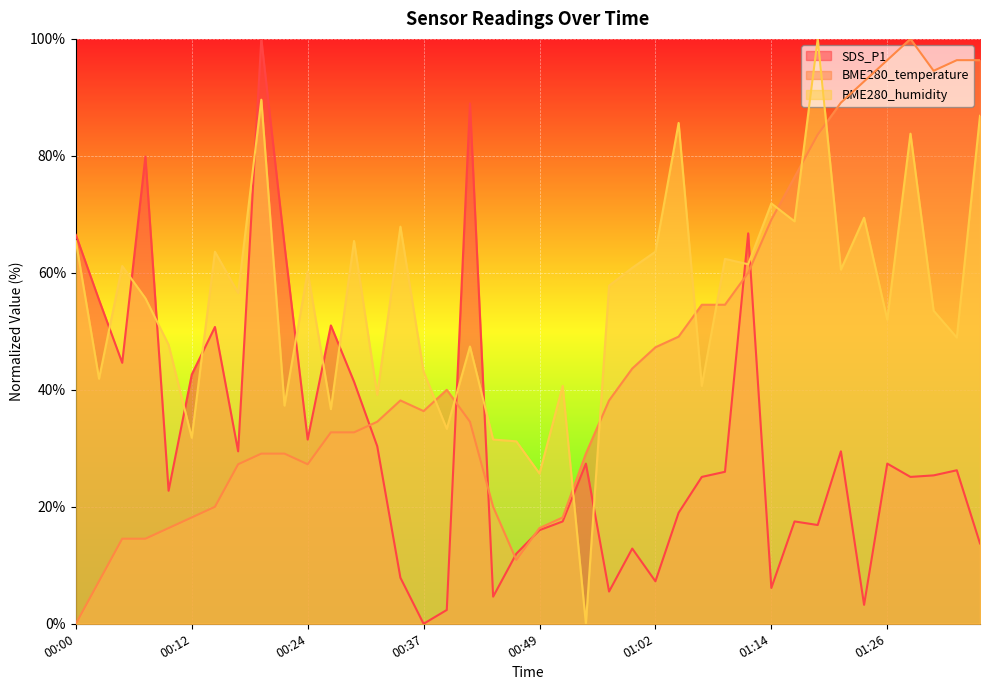

How many lines are shown in the chart?

3